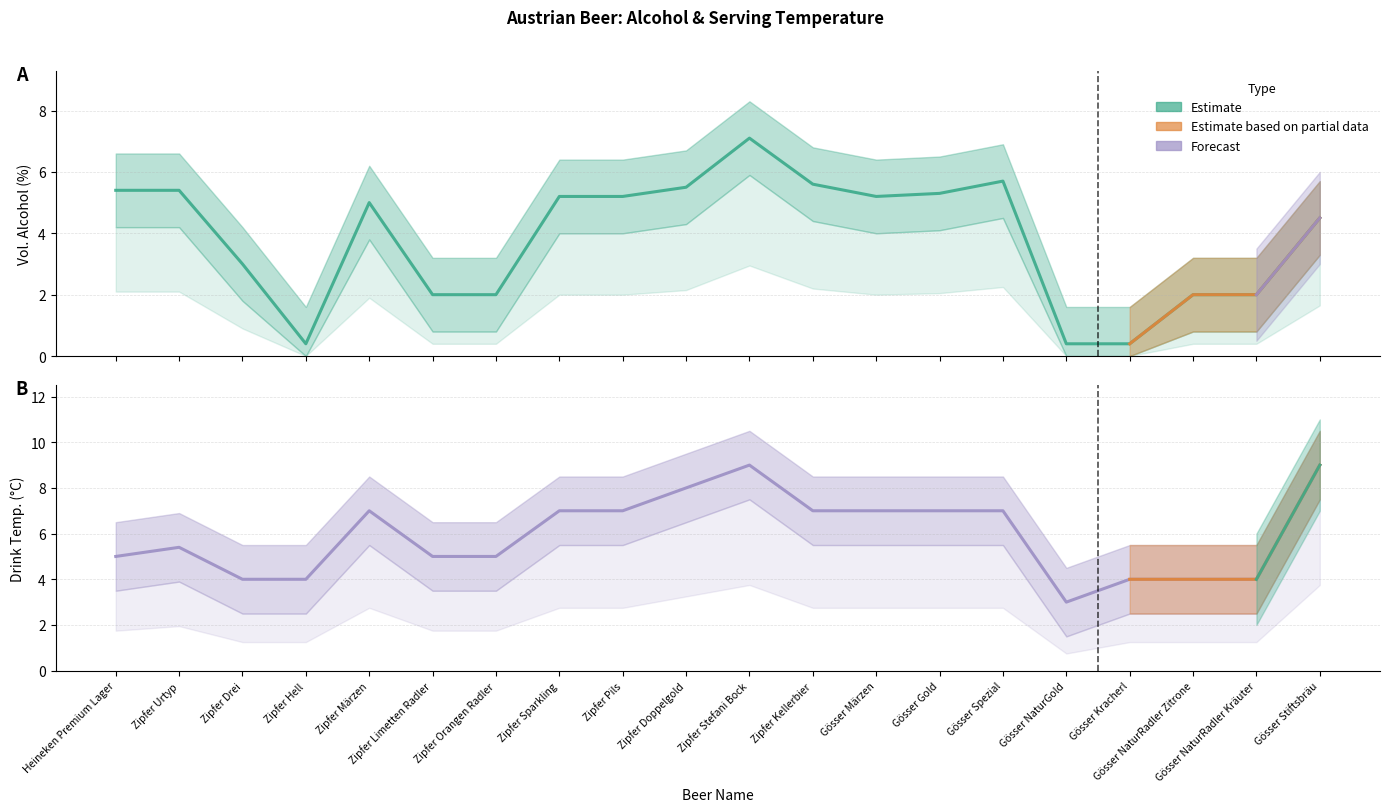

What position from the right is Zipfer Stefani Bock?

10